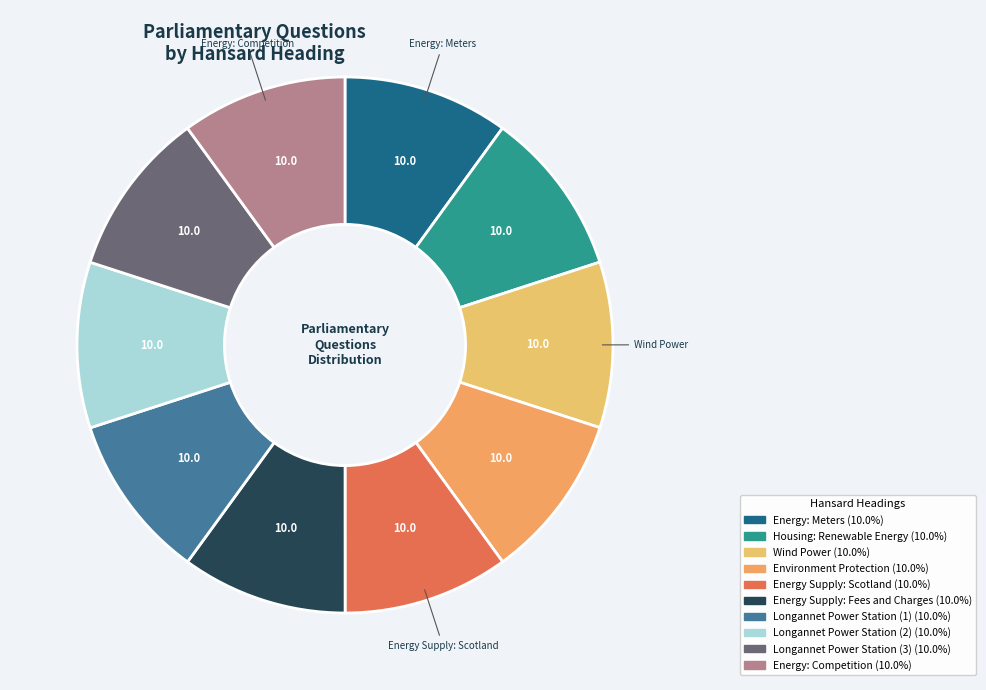

To the nearest percent, what is the average slice percentage?

10%